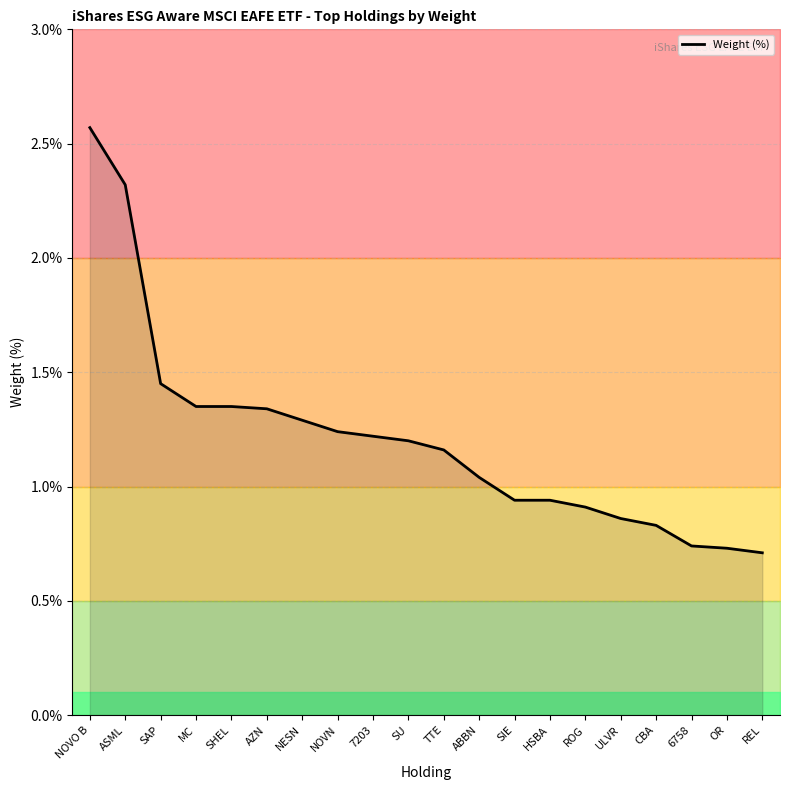

At which label does the data first exceed 1?

NOVO B